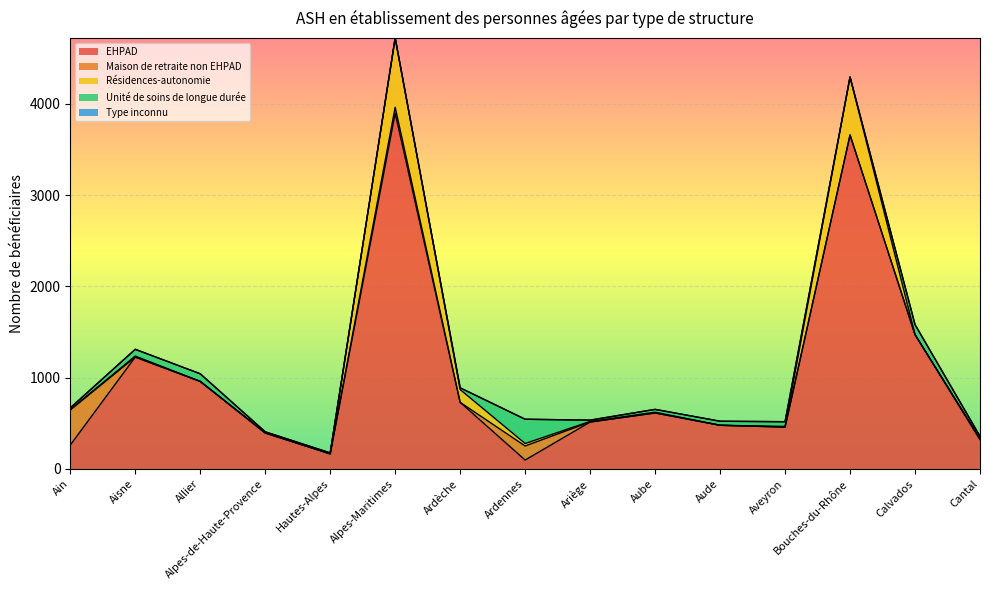

How many times do Résidences-autonomie and Maison de retraite non EHPAD cross each other?

3